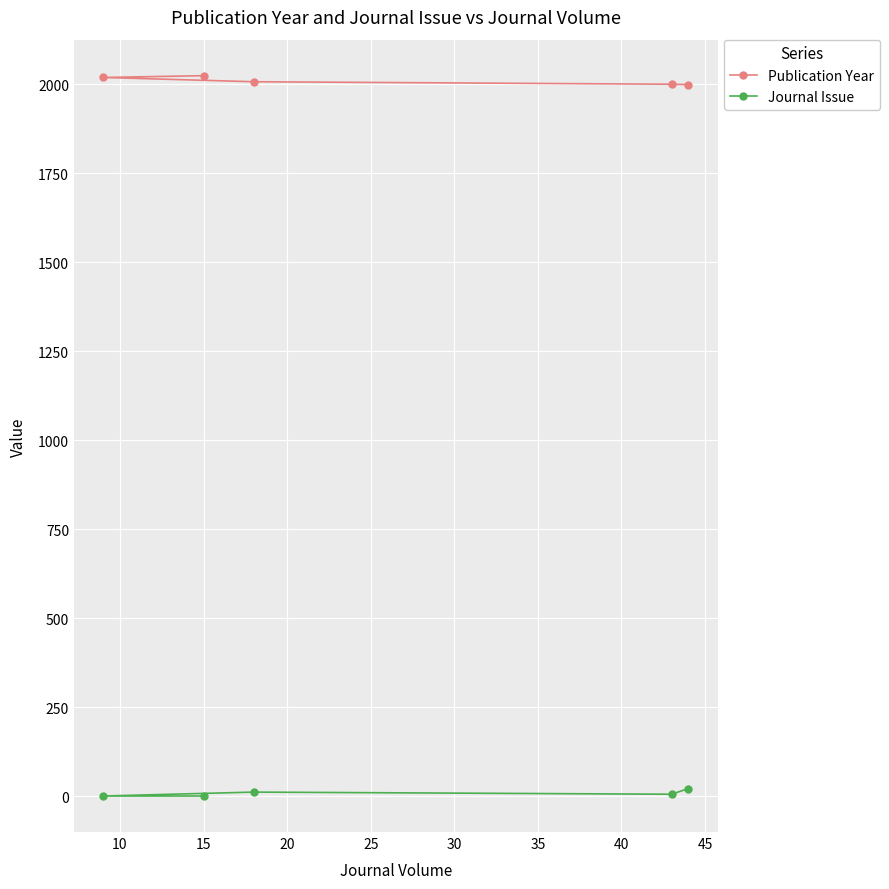

List the series in order of their overall mean, highest first.

Publication Year, Journal Issue